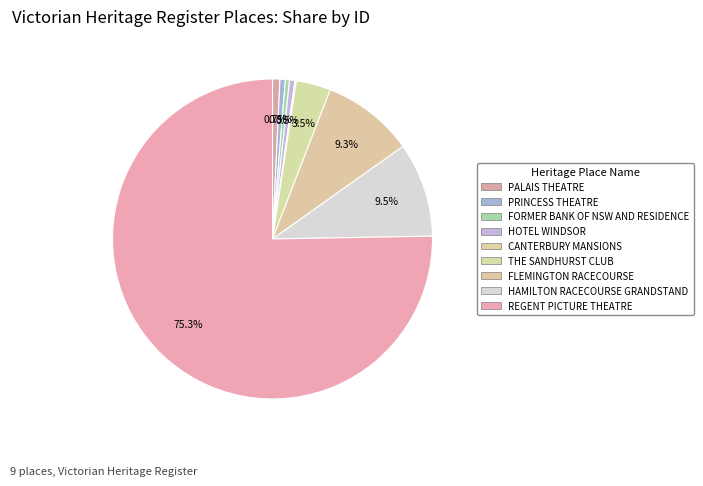

Which slice is the largest?

REGENT PICTURE THEATRE